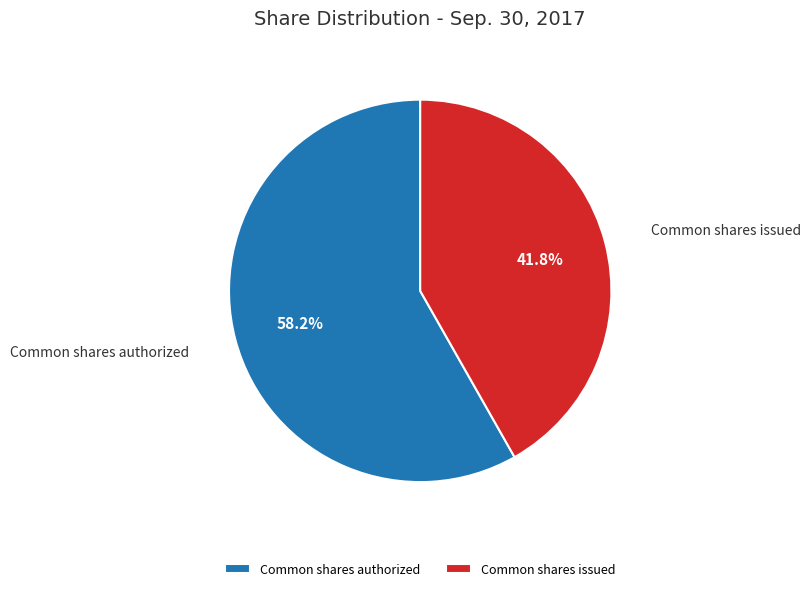

What is the majority slice?

Common shares authorized